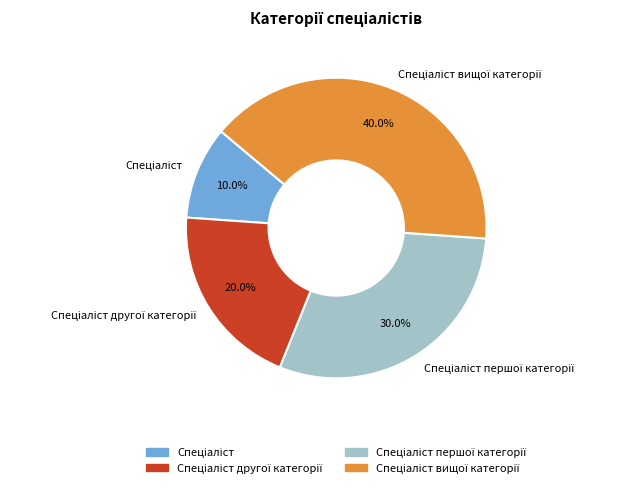

Is there a majority slice in this chart?

No